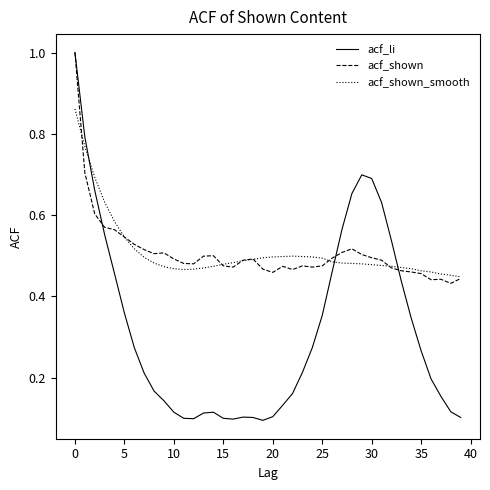

What is the highest value of the acf_shown series?

1.0